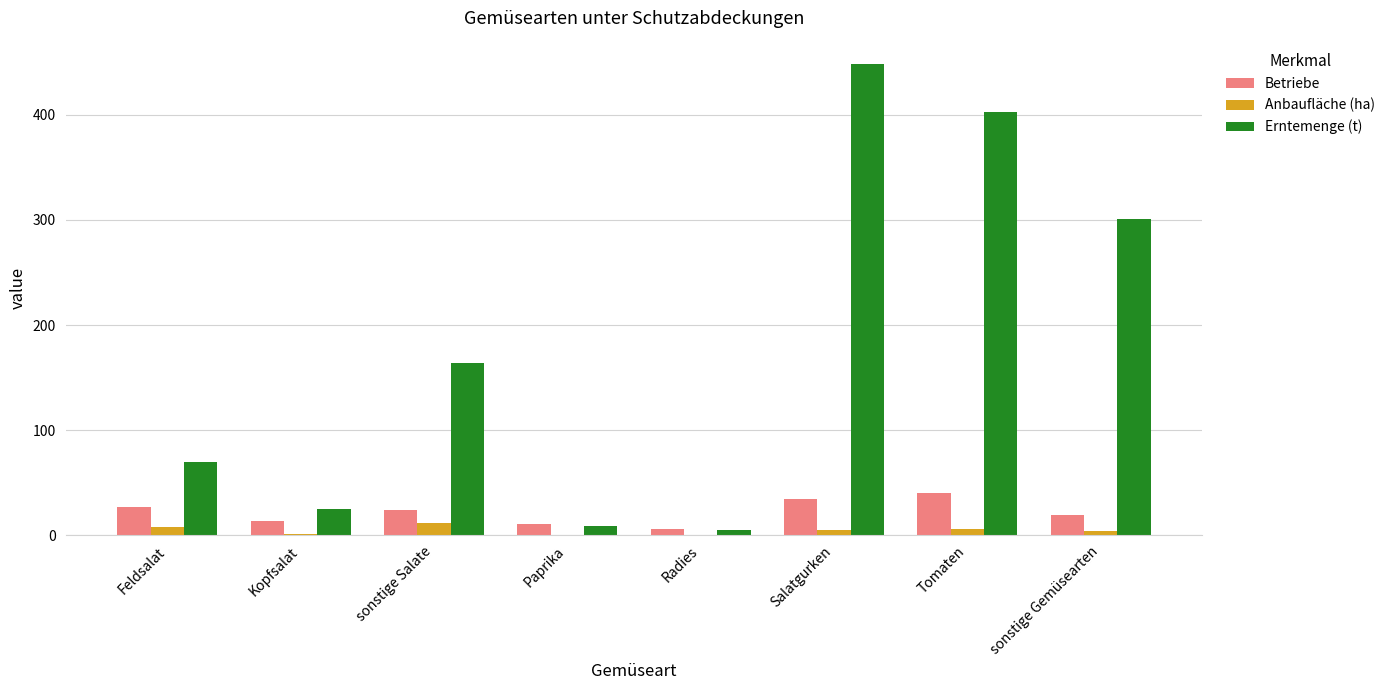

Is it true that Erntemenge (t) equals 448.3 at Salatgurken?

True